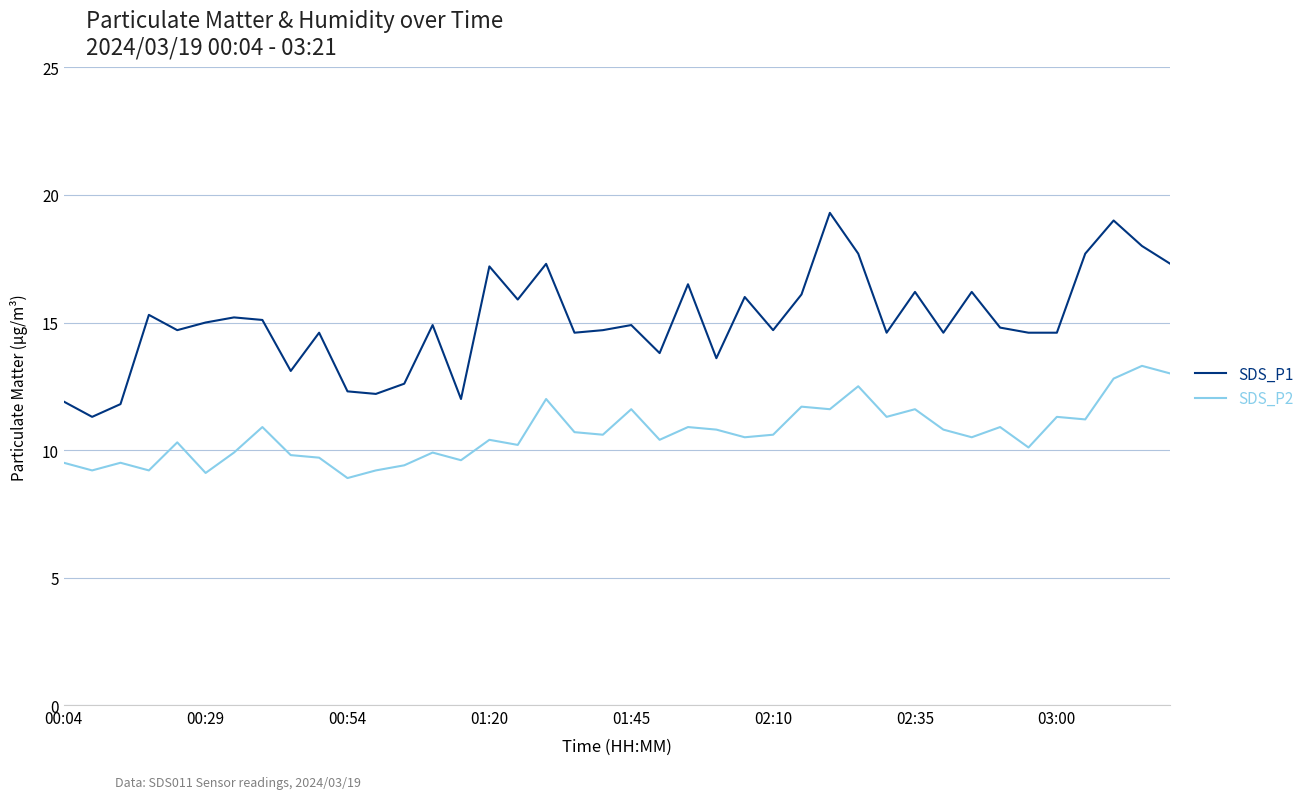

Which series has the largest total across all categories?

SDS_P1